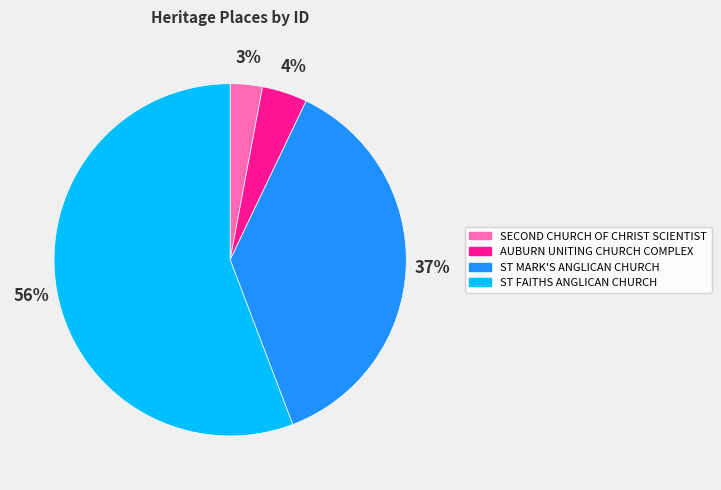

The ST FAITHS ANGLICAN CHURCH slice represents 49% of the pie. True or false?

False